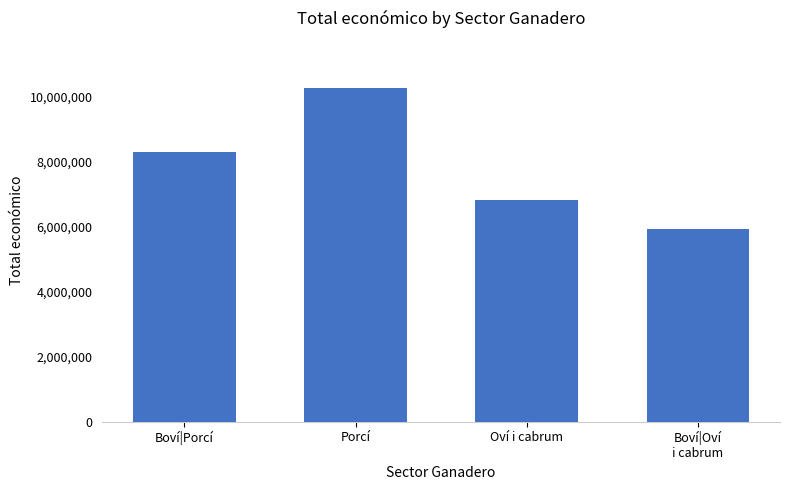

What is the value of the 2nd bar from the left?

10251627